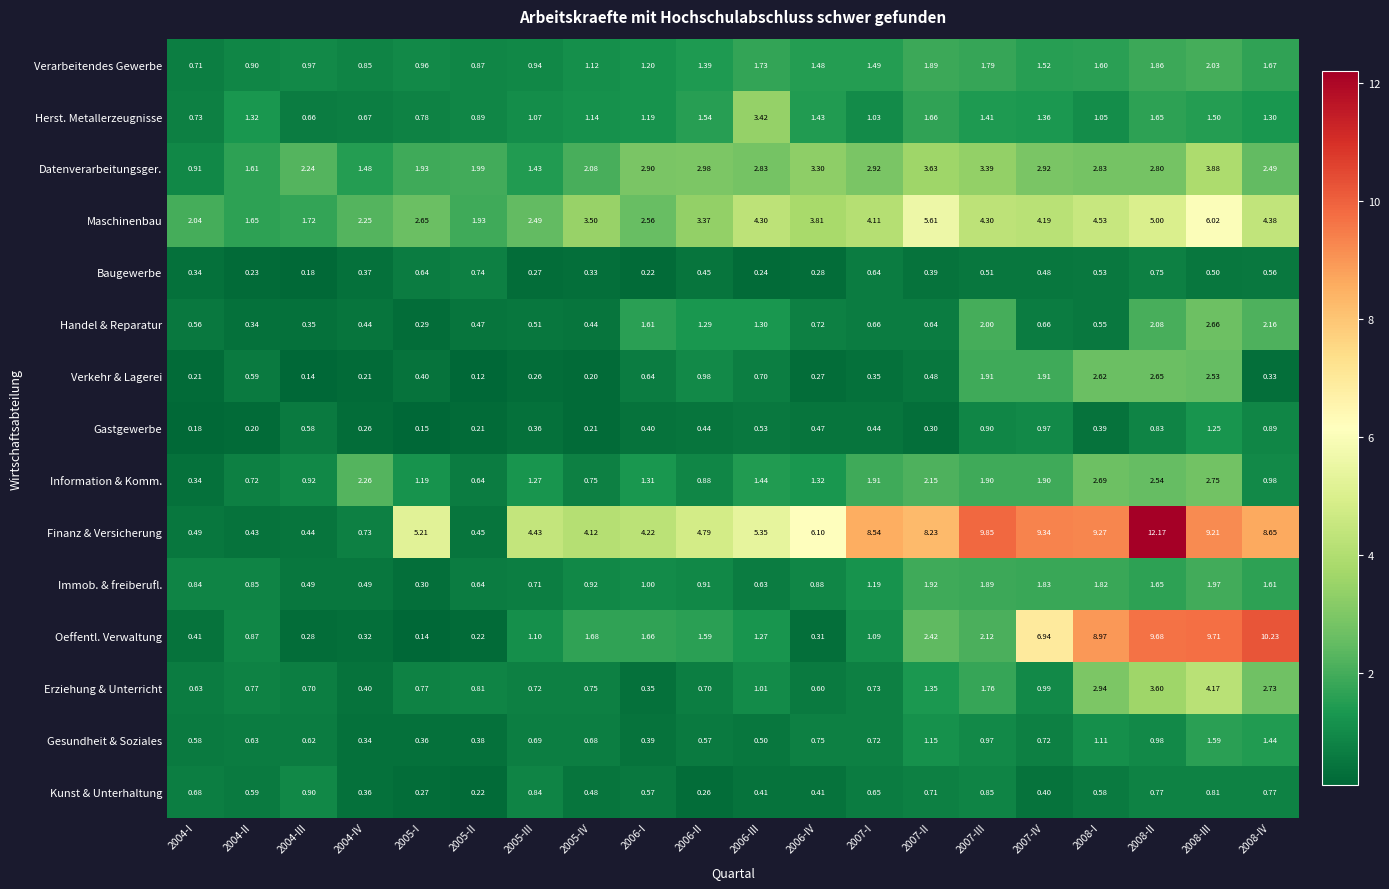

Which series has the largest total across all categories?

Finanz & Versicherung